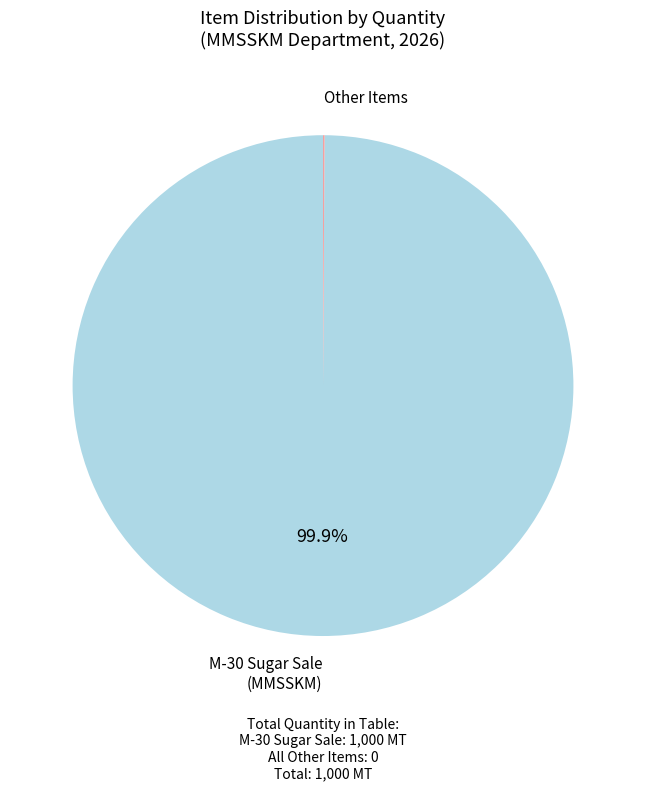

Does any single category account for the majority?

Yes